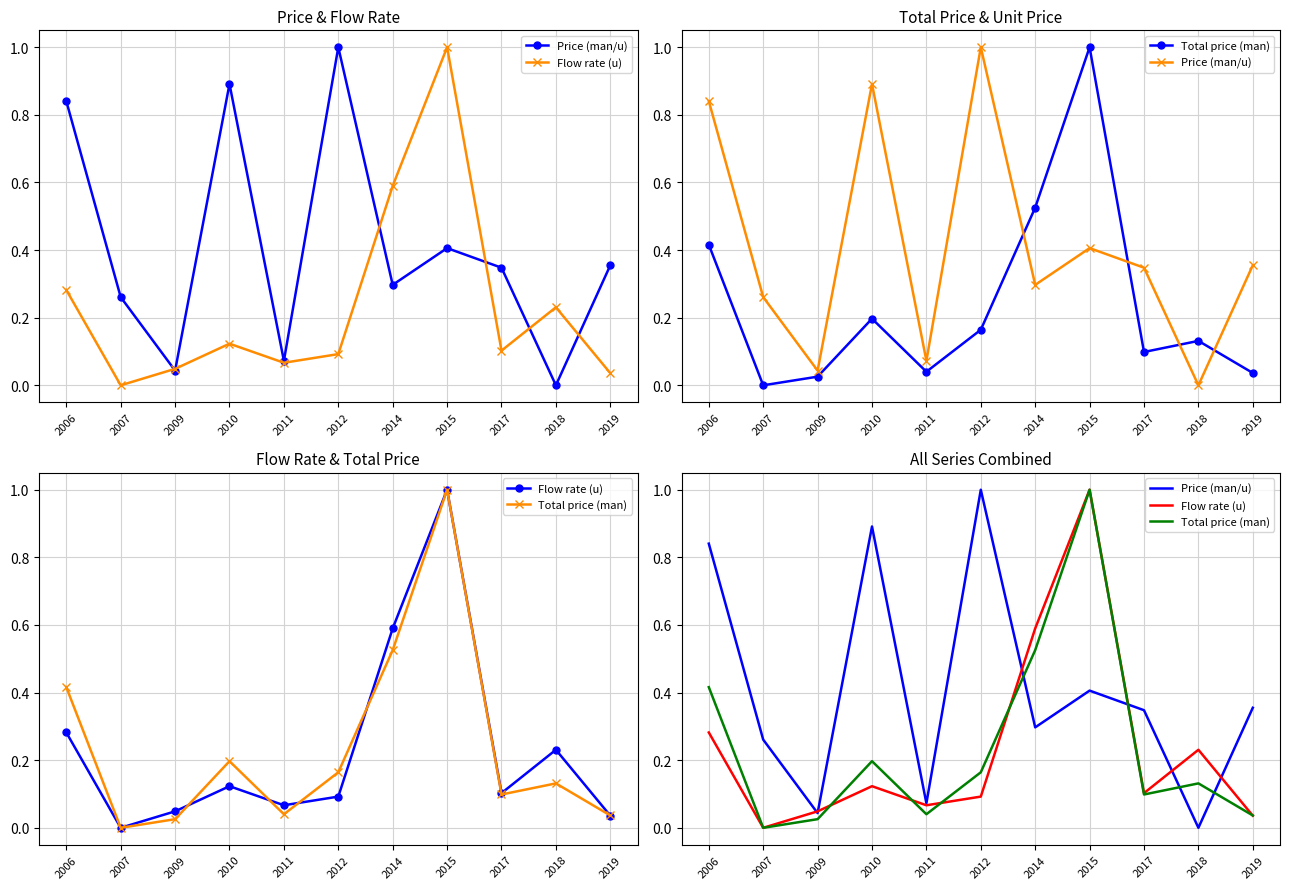

In Total price (man), how many points are higher than both neighbors (excluding endpoints)?

3